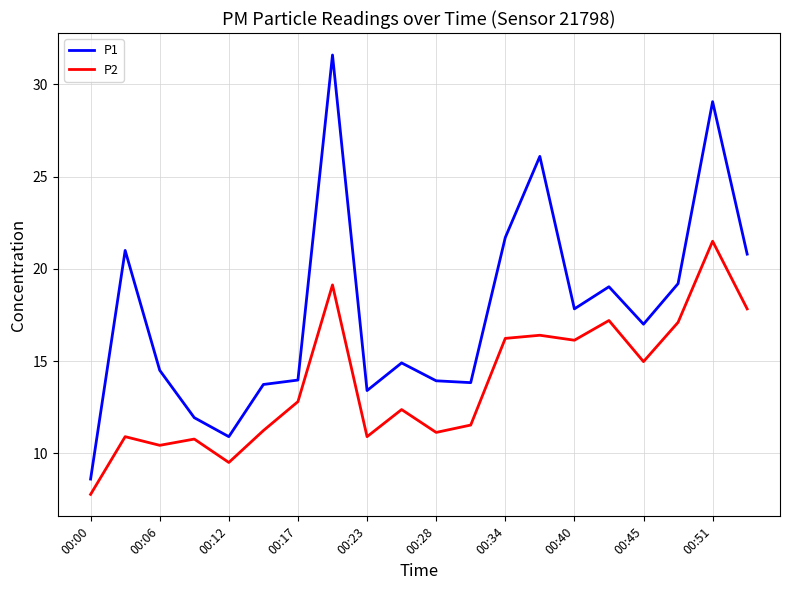

What is the maximum value shown in the chart?

31.6